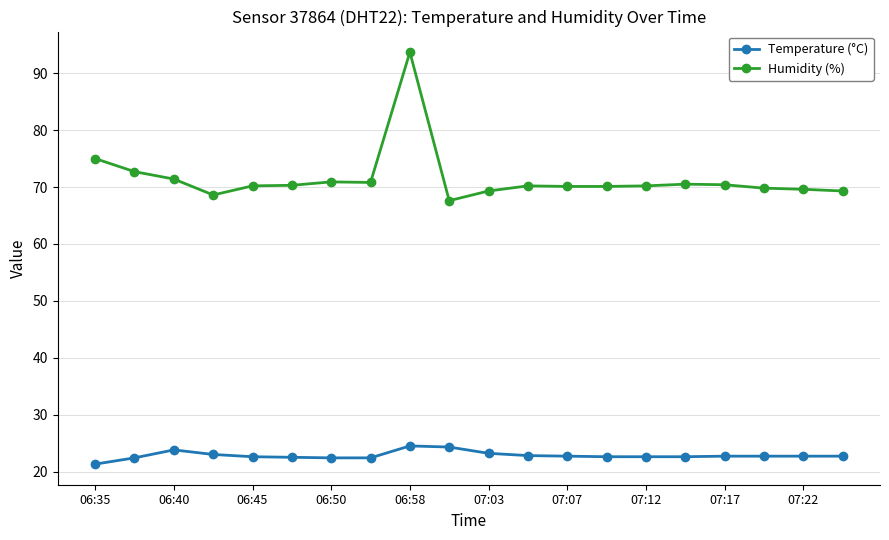

True or false: Humidity (%) and Temperature (°C) intersect in this chart.

False